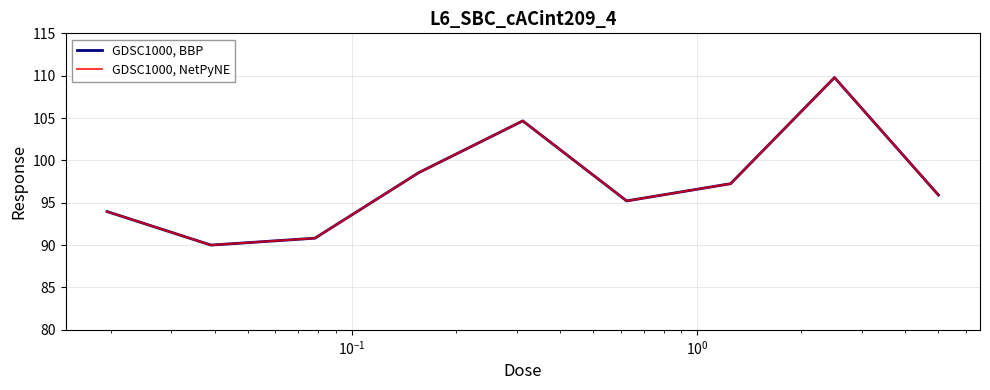

What is the difference between the maximum and minimum values in the GDSC1000, BBP series?

19.8